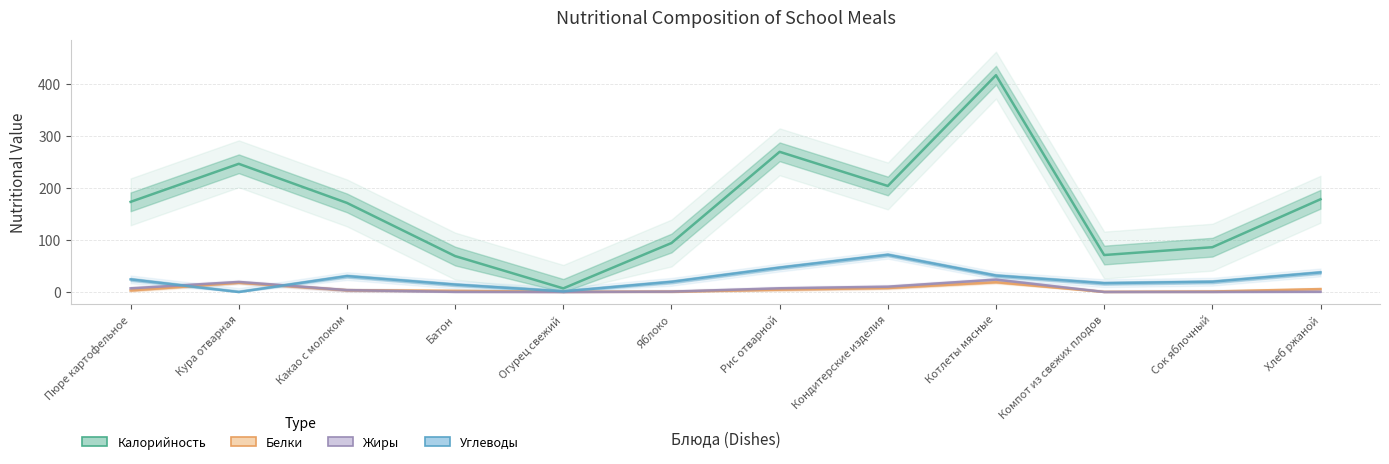

Reading left to right, extract all data points from this chart.

Калорийность: 173.0	246.0	171.0	69.0	7.0	94.0	269.0	203.5	416.0	71.0	86.0	178.0
Белки: 3.0	17.8	3.6	2.3	0.4	0.8	4.5	7.7	18.8	0.3	1.0	5.7
Жиры: 7.1	19.4	3.7	0.3	0.0	0.8	7.2	10.3	23.9	0.1	0.2	0.5
Углеводы: 24.3	0.0	30.6	14.3	1.2	19.6	46.9	71.5	31.6	17.0	19.8	37.6